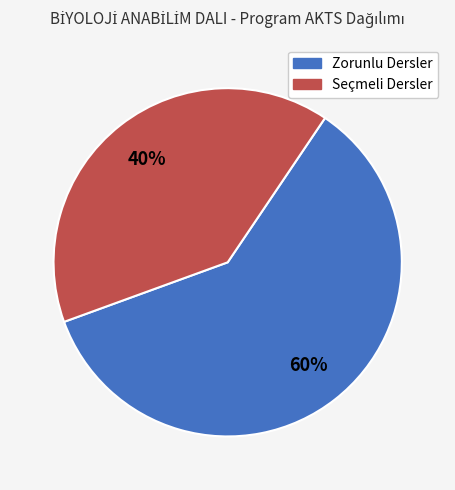

Between Zorunlu Dersler and Seçmeli Dersler, which is larger?

Zorunlu Dersler